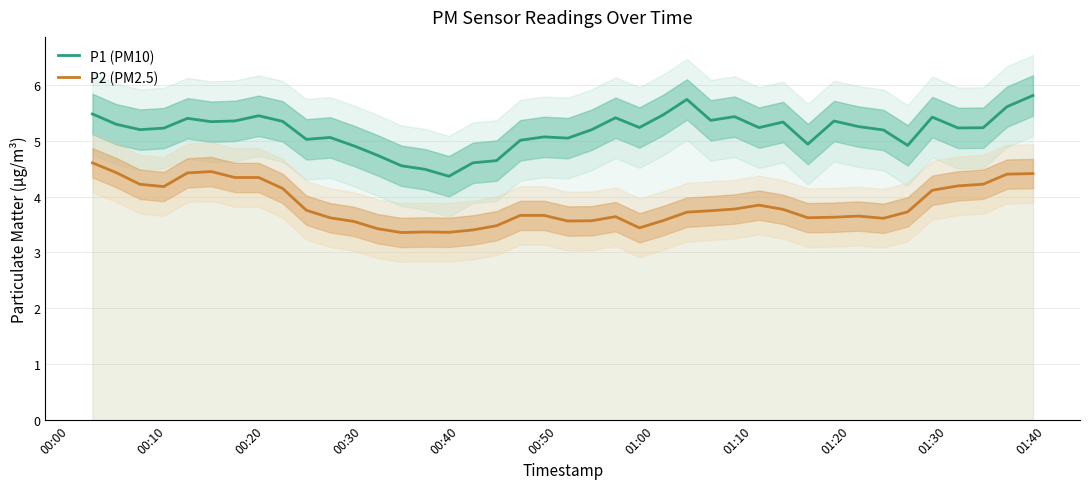

How many interior local peaks does the P2 (PM2.5) series have?

6